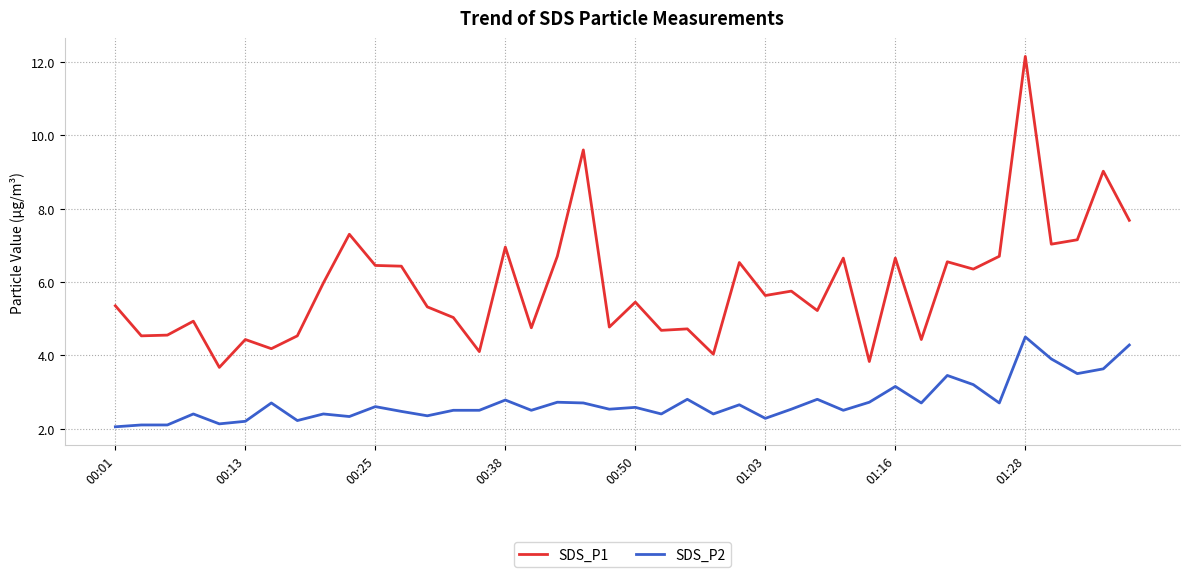

Which series has the widest spread of values?

SDS_P1